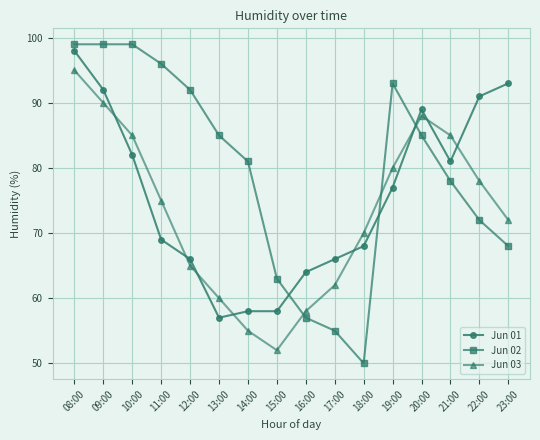

At 12:00, list the series in order from largest to smallest.

Jun 02, Jun 01, Jun 03